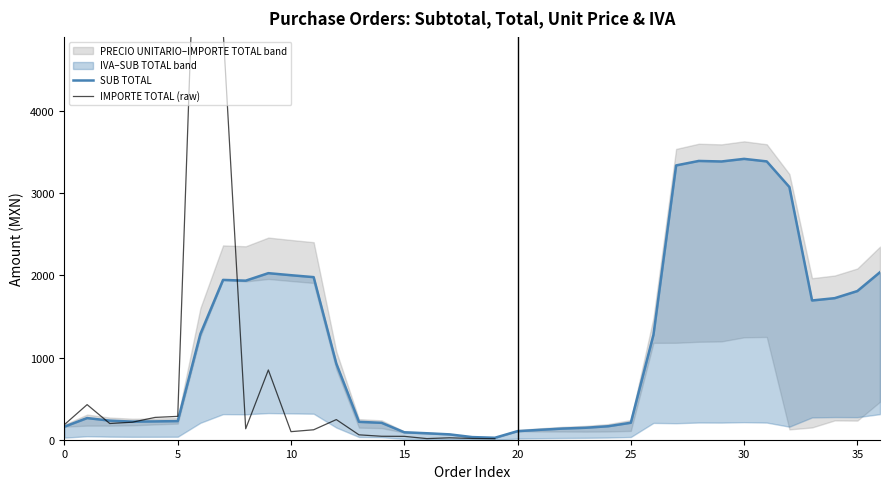

Does the chart have visible grid lines?

No